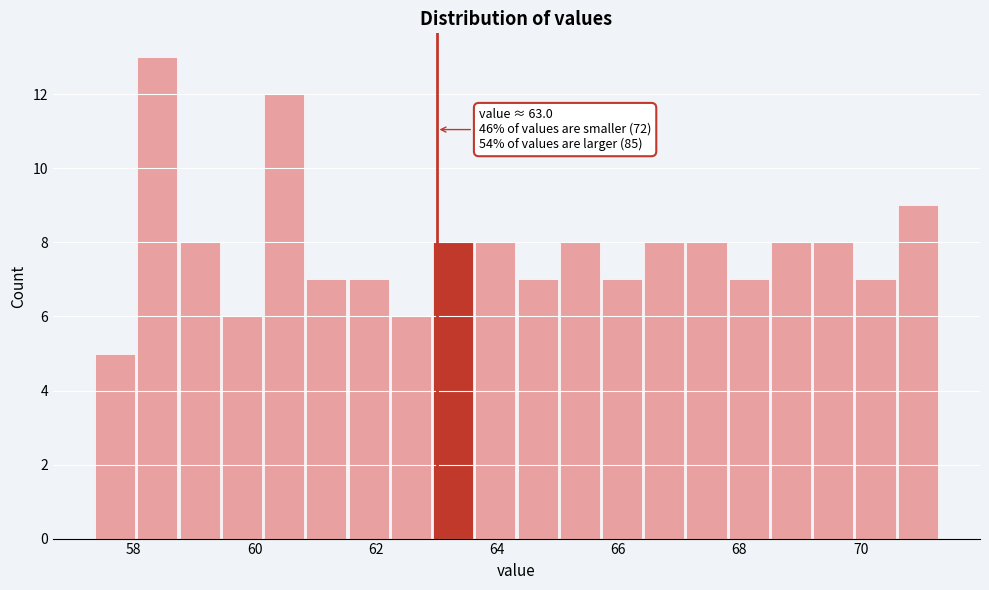

Read against the x-axis, roughly where is the centre of the tallest bar?

58.4